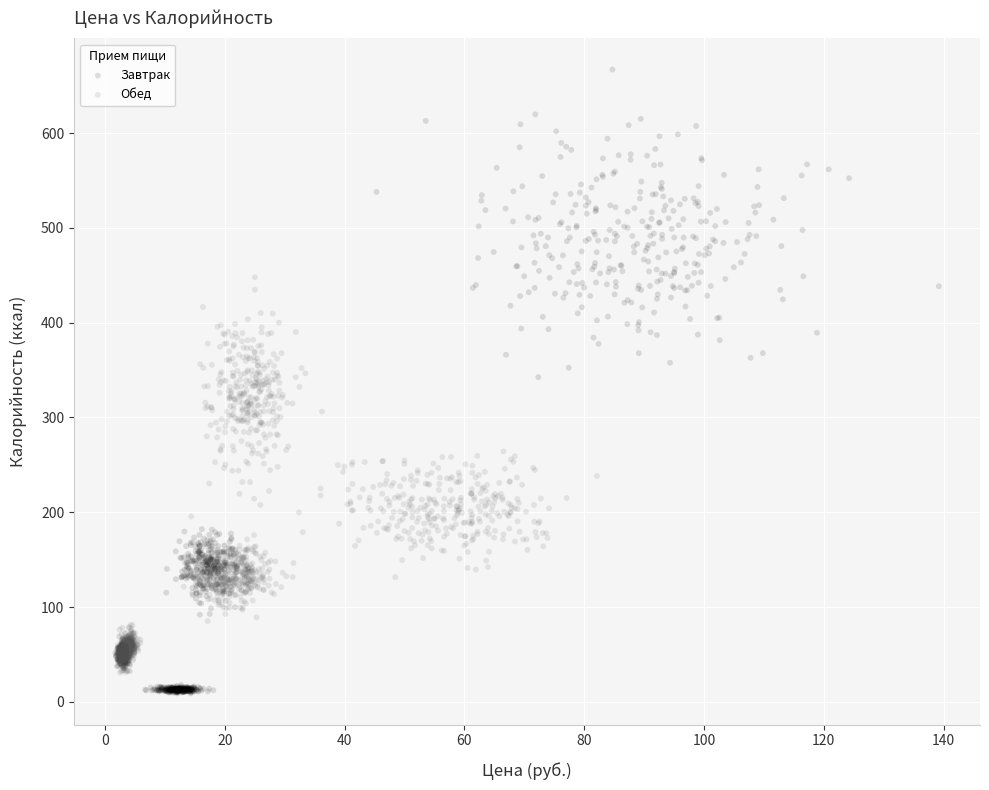

Which series has the widest spread of Y values?

Завтрак